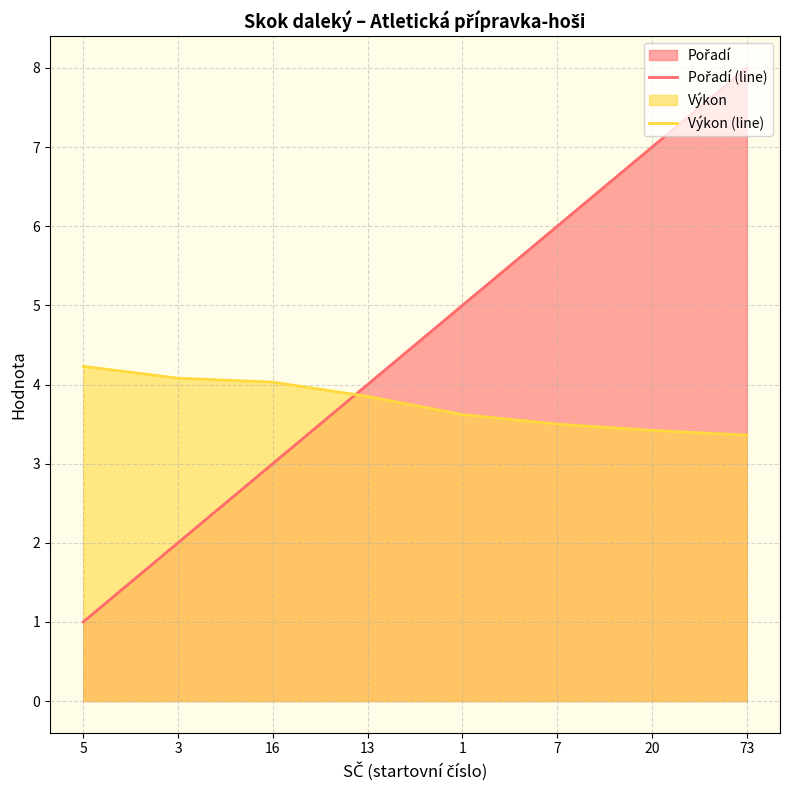

Which label corresponds to the largest value in the chart?

73